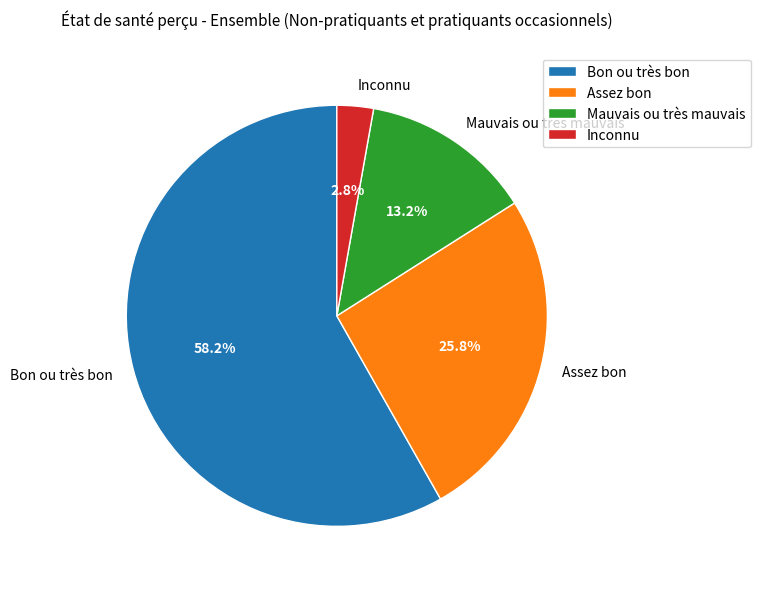

To the nearest percent, what portion does Mauvais ou très mauvais represent?

13%